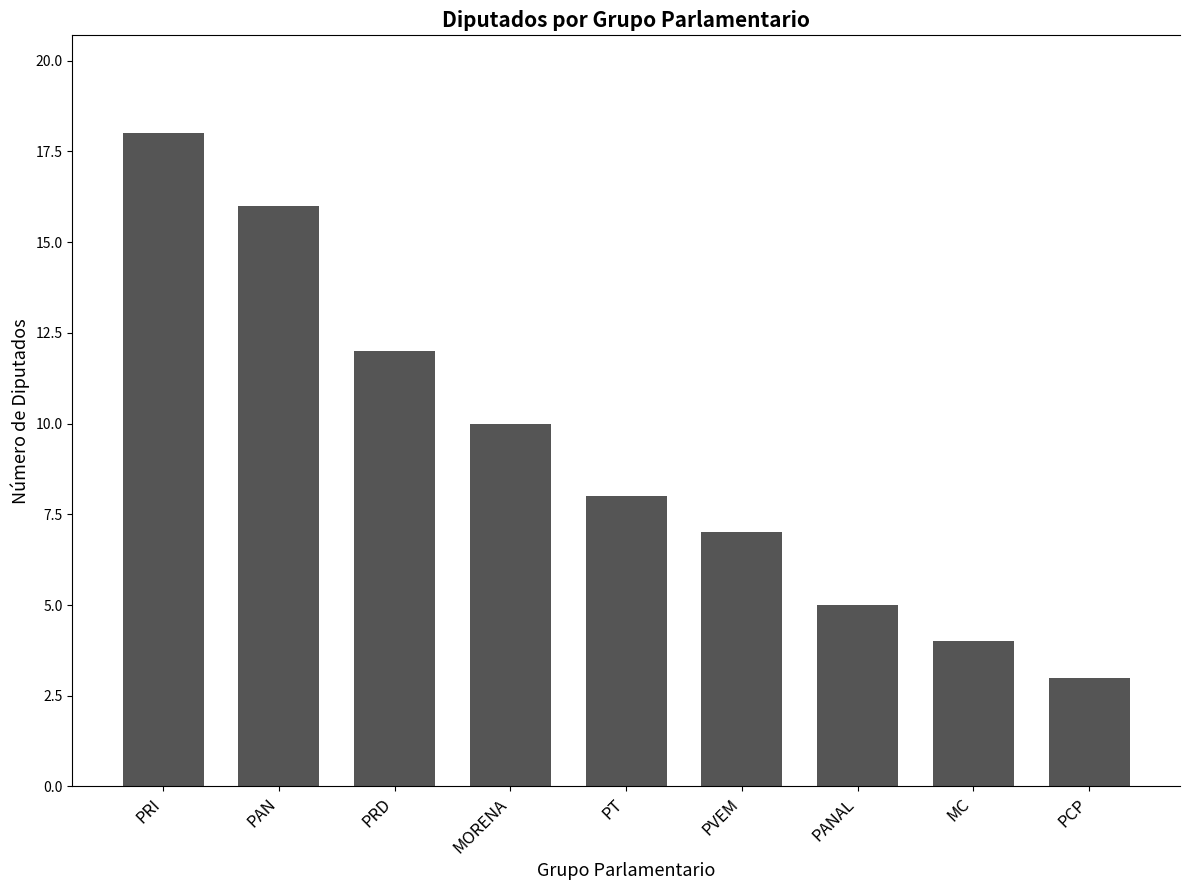

What is the average value?

9